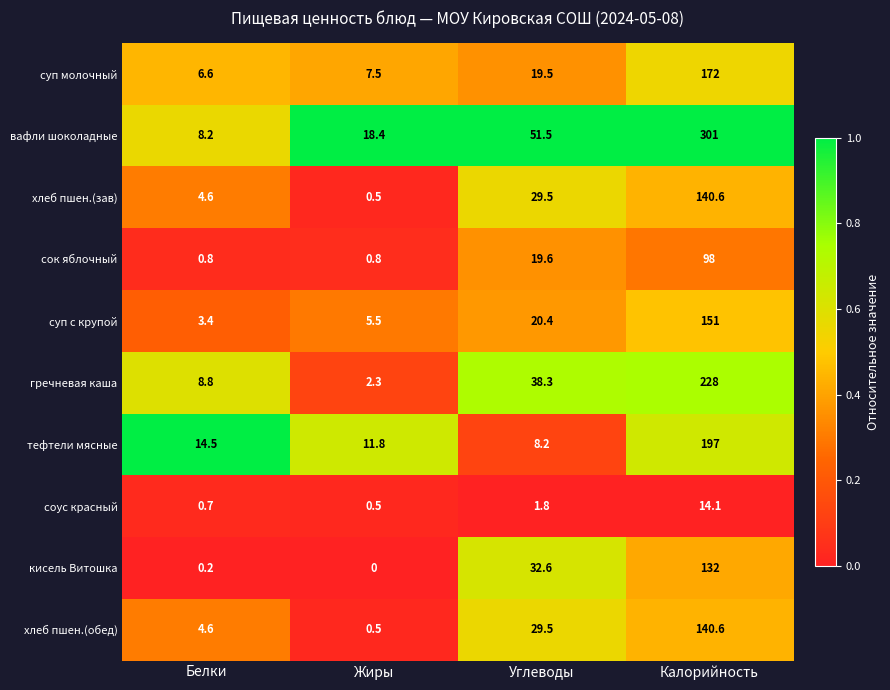

Rank the categories by кисель Витошка value from highest to lowest.

Калорийность, Углеводы, Белки, Жиры